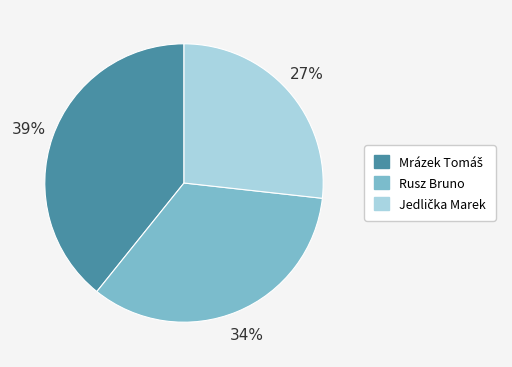

What percentage is the Rusz Bruno slice, to the nearest percent?

34%